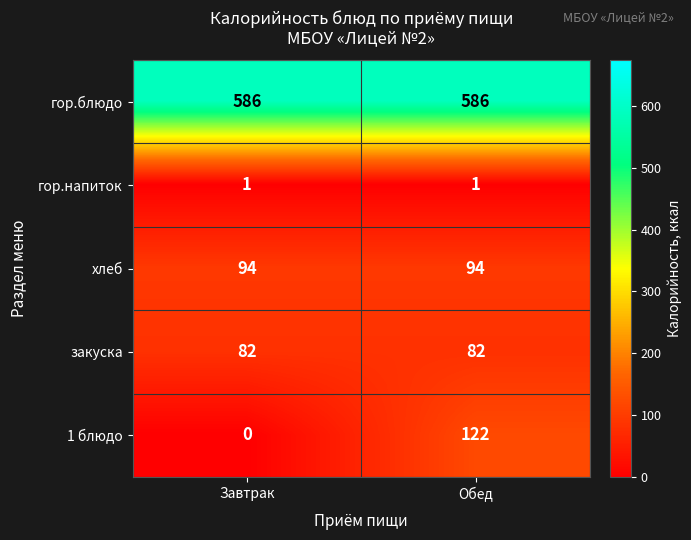

What is the total value across all series at Обед?

885